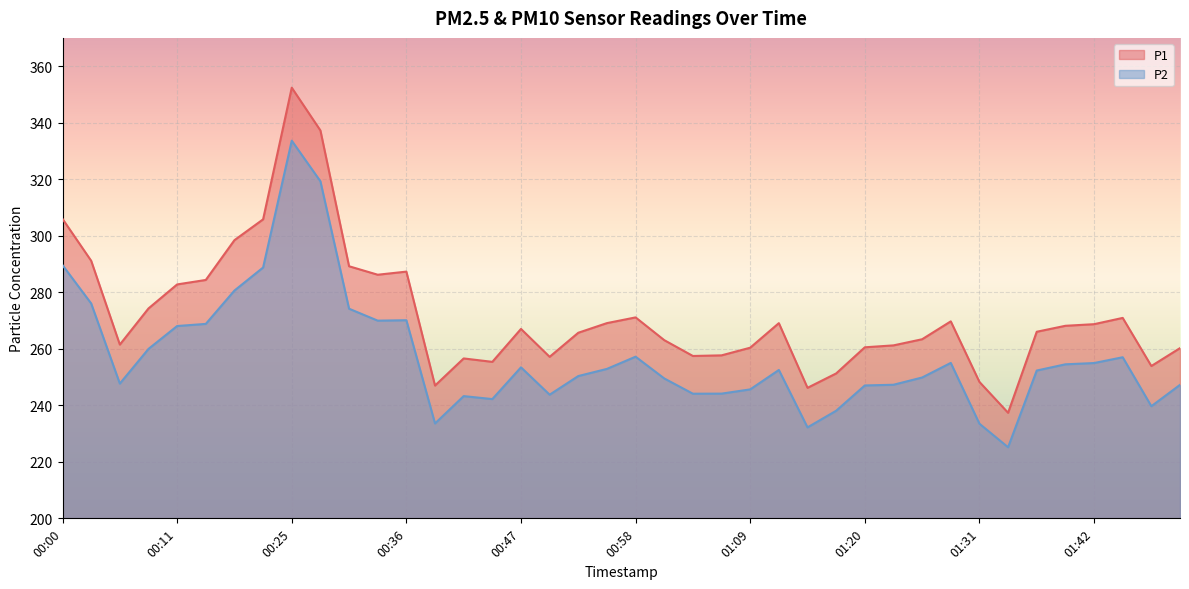

What is the total value across all series at 00:41?

499.8